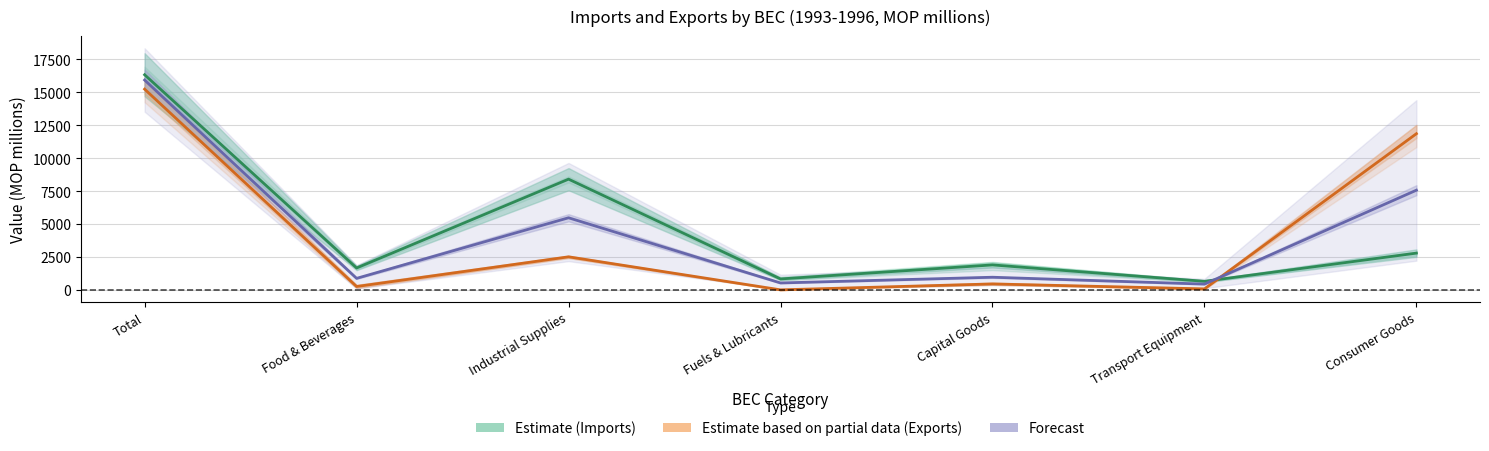

True or false: Exports (Estimate based on partial data) and Forecast (1996) intersect in this chart.

True